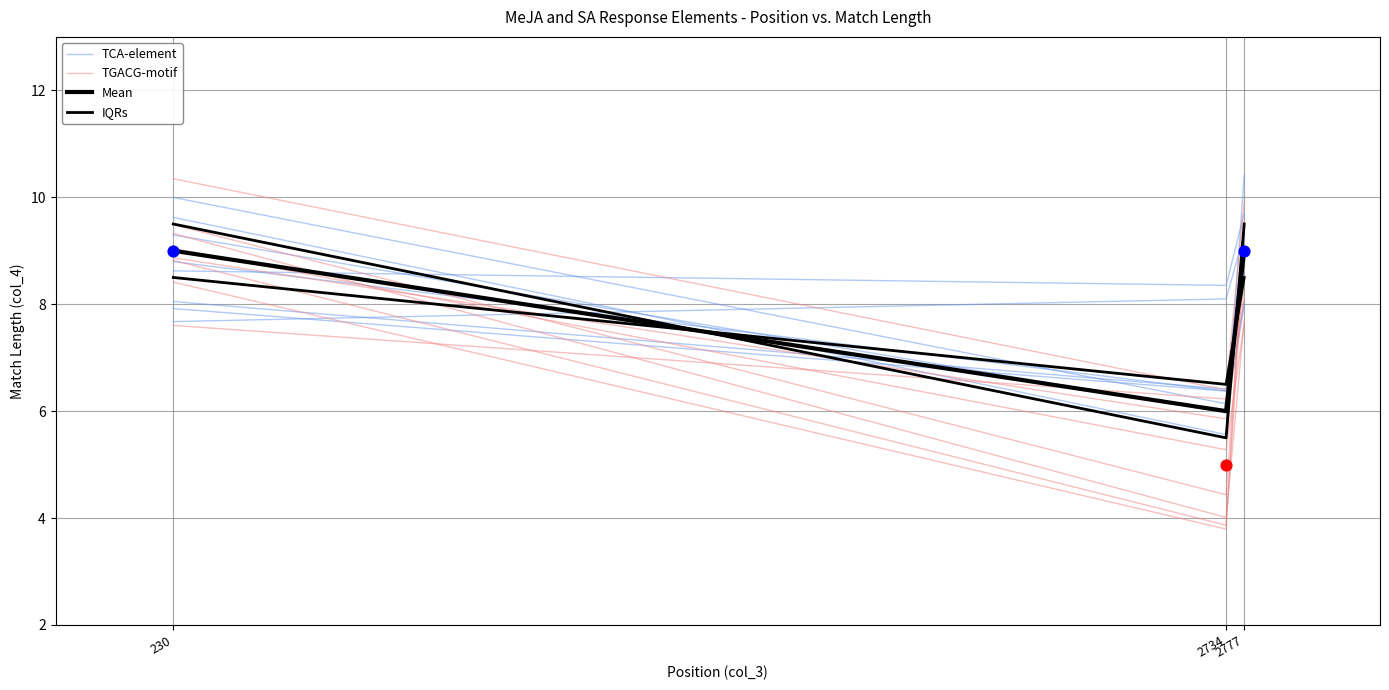

Which series has the largest total across all categories?

TCA-element